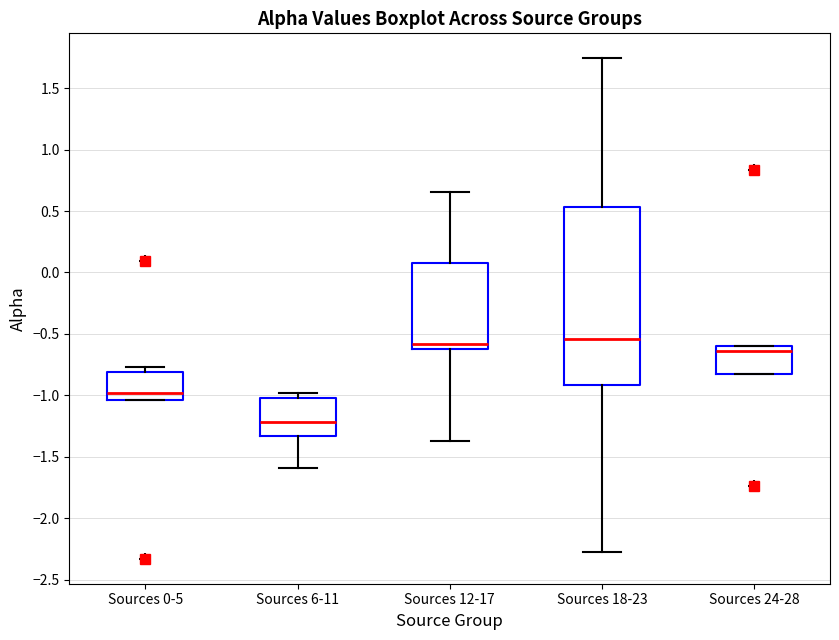

Where does the lower whisker of the box for Sources 12-17 end on the y-axis? The values are not printed on the chart, so give them approximately, as read against the axis.

-1.35